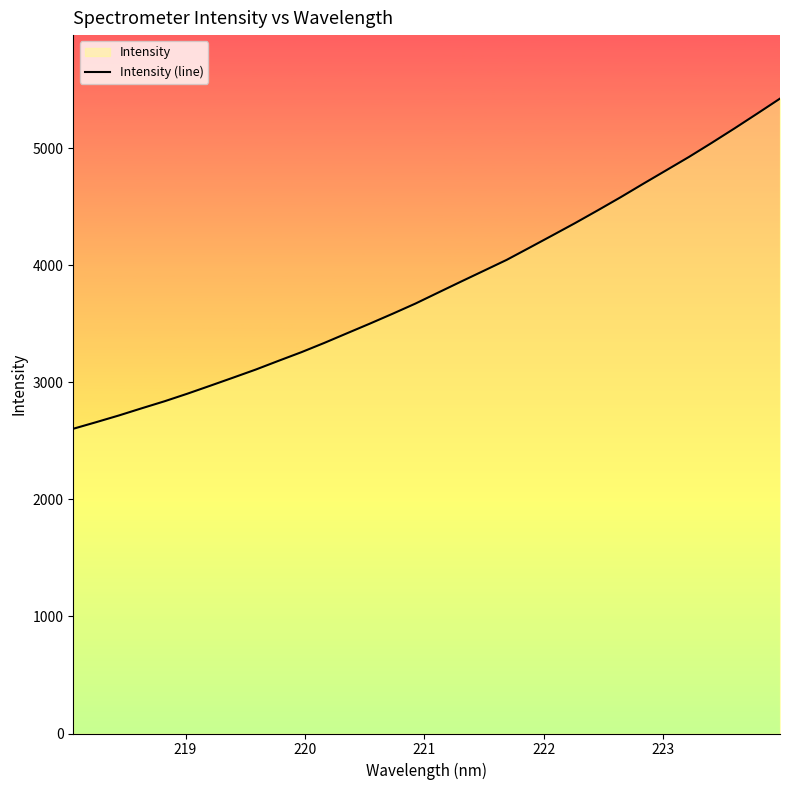

What is the sum of all values?

122372.0